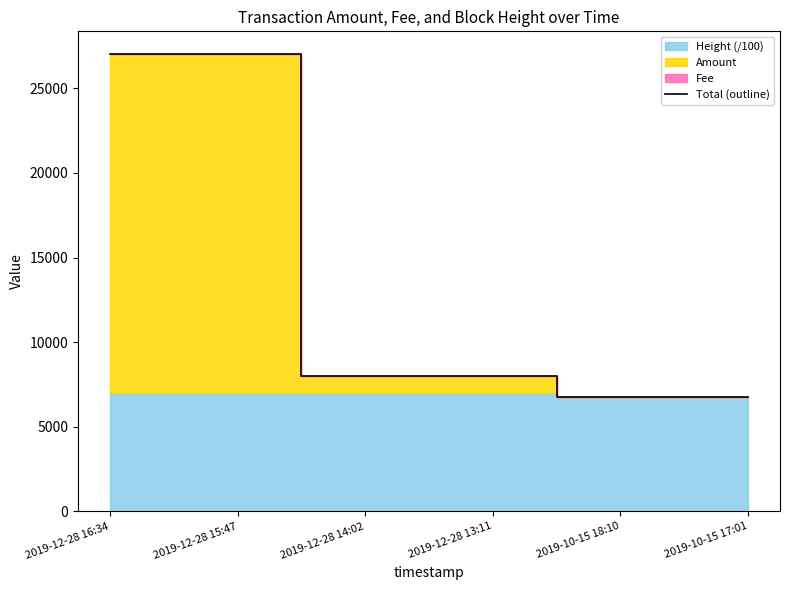

The value at 2019-12-28 13:11 is 8021.7. True or false?

True